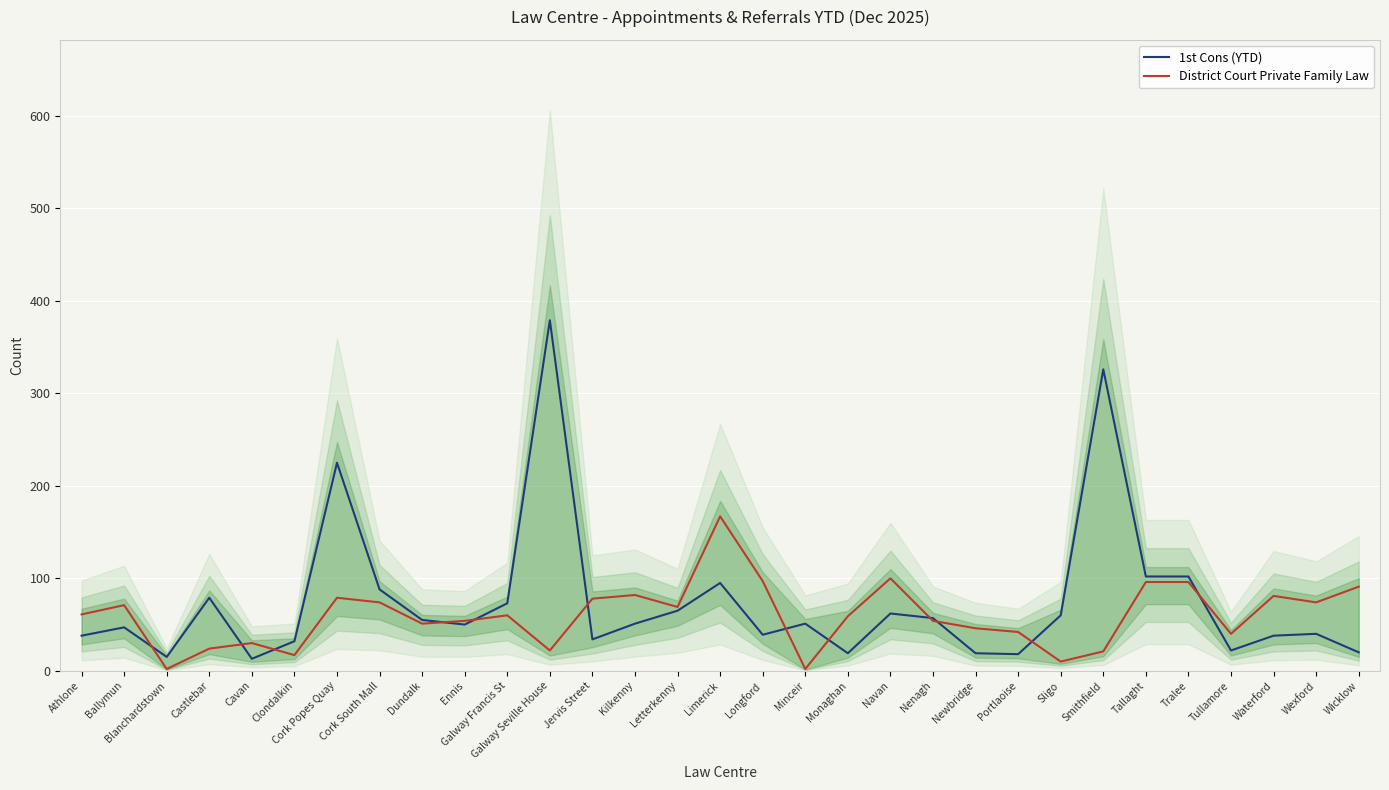

What is the maximum value shown in the chart?

379